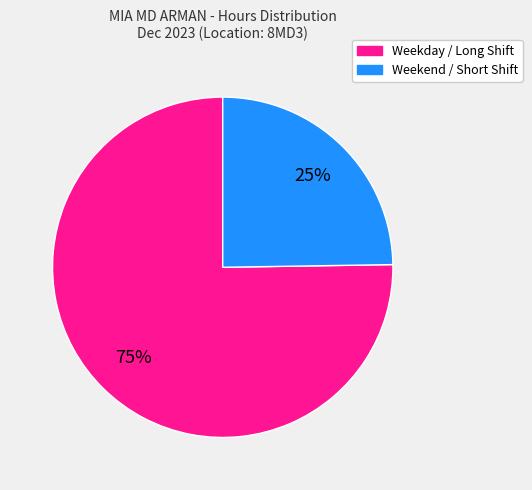

Is there any slice that represents more than half of the pie?

Yes